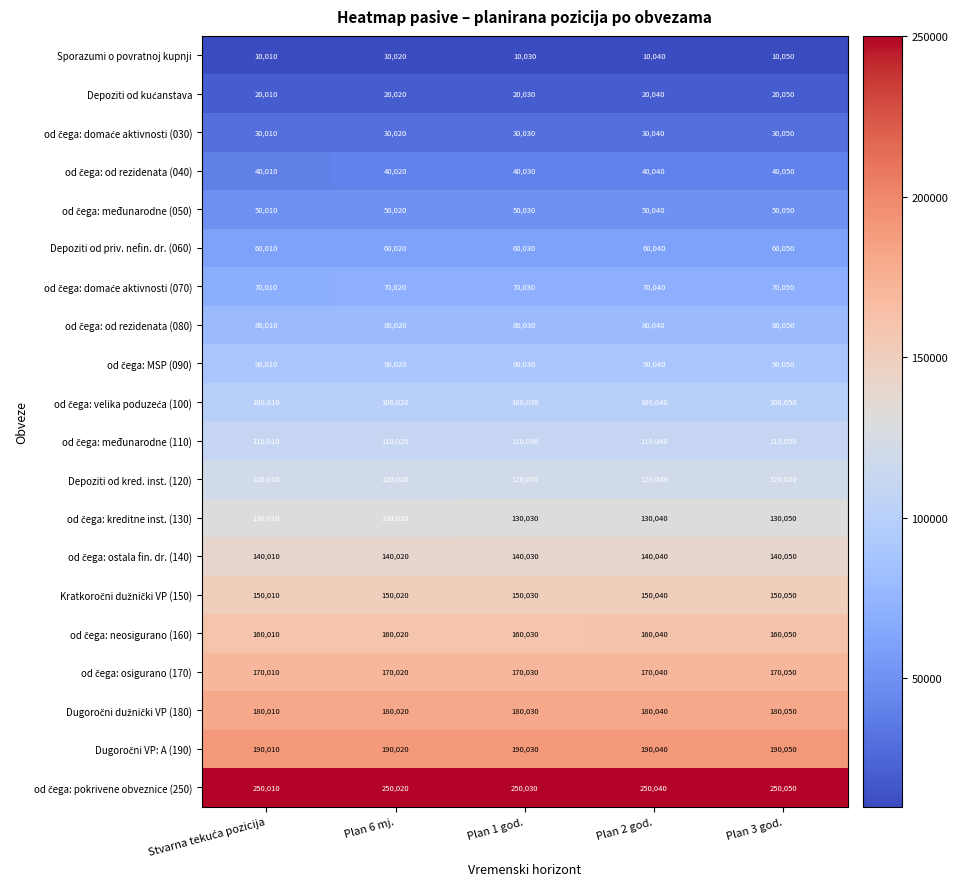

What is the total value across all series at Plan 2 god.?

2150800